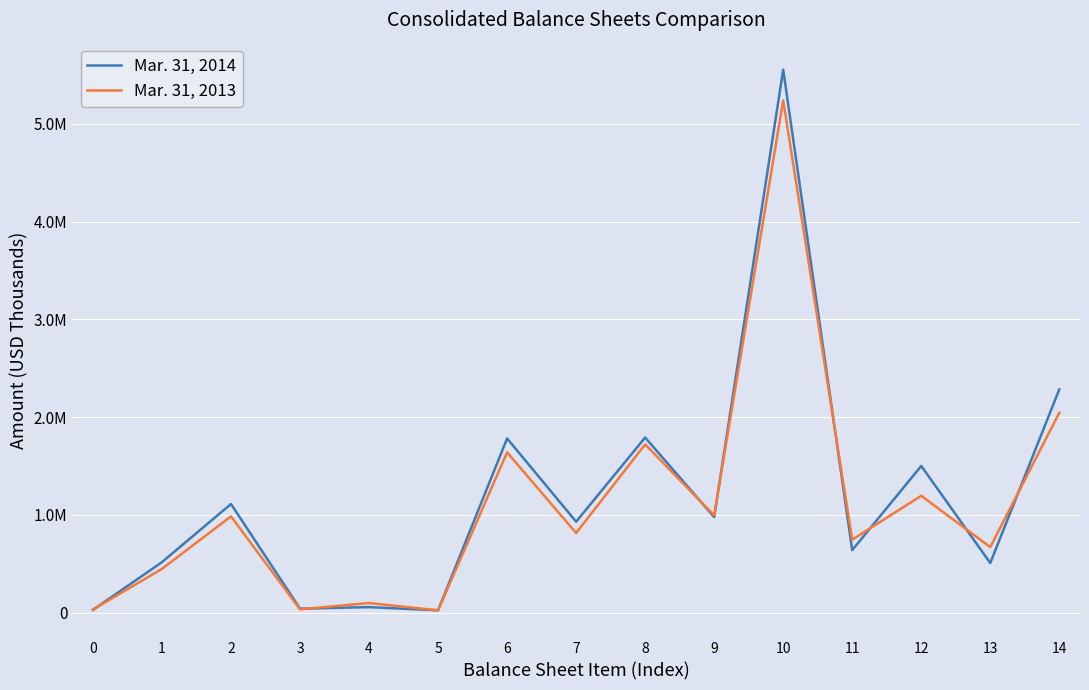

True or false: Mar. 31, 2014 has more than 2 interior local peaks.

True